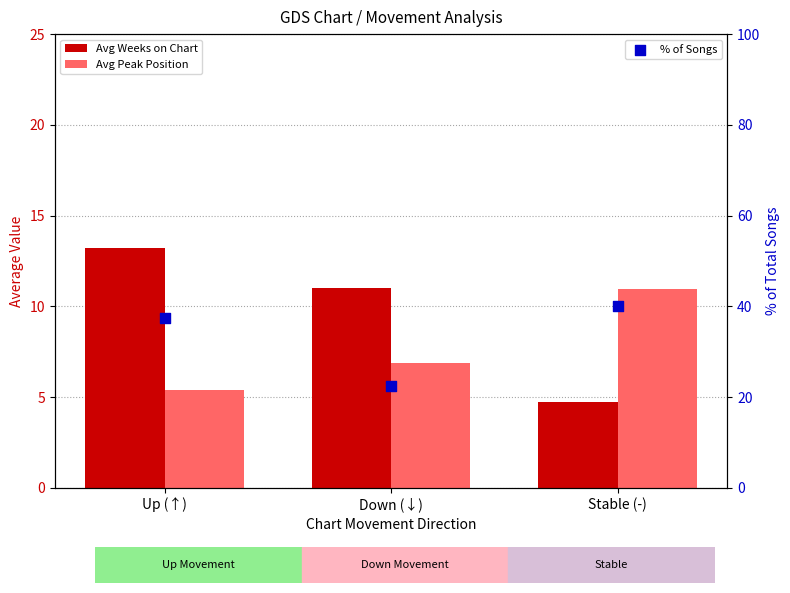

At how many categories does at least one series exceed 39?

1